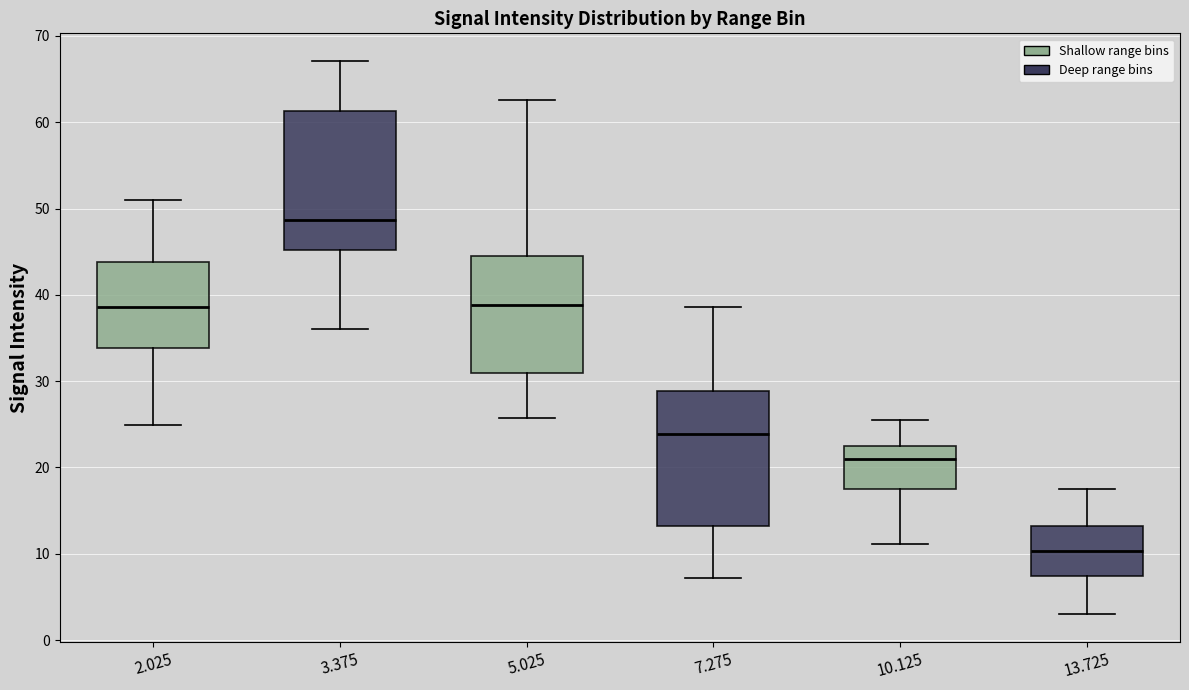

Reading left to right, read every box against the y-axis: the position of its median line, the range the box covers, and the ends of its whiskers. The values are not printed on the chart, so give them approximately, as read against the axis.

2.025: median 39, box 34 to 44, whiskers 25 to 51
3.375: median 49, box 45 to 61, whiskers 36 to 67
5.025: median 39, box 31 to 45, whiskers 26 to 63
7.275: median 24, box 13 to 29, whiskers 7 to 39
10.125: median 21, box 18 to 23, whiskers 11 to 26
13.725: median 10, box 7 to 13, whiskers 3 to 18